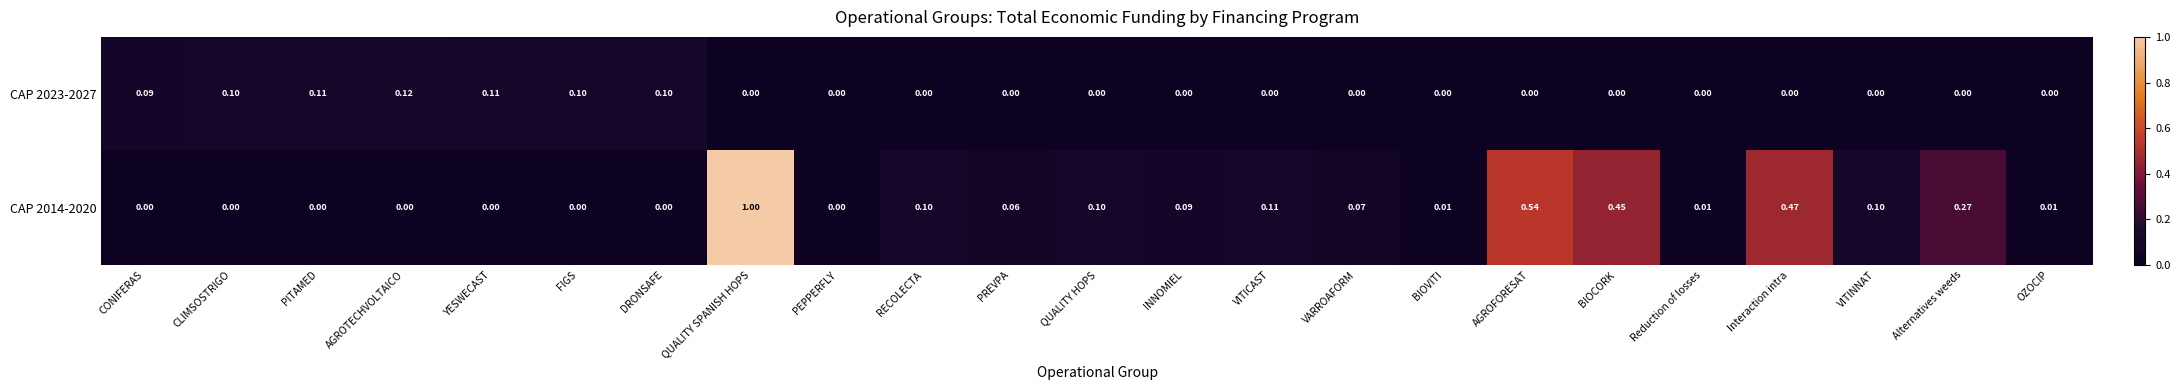

At which category is the sum across all series the highest?

QUALITY SPANISH HOPS